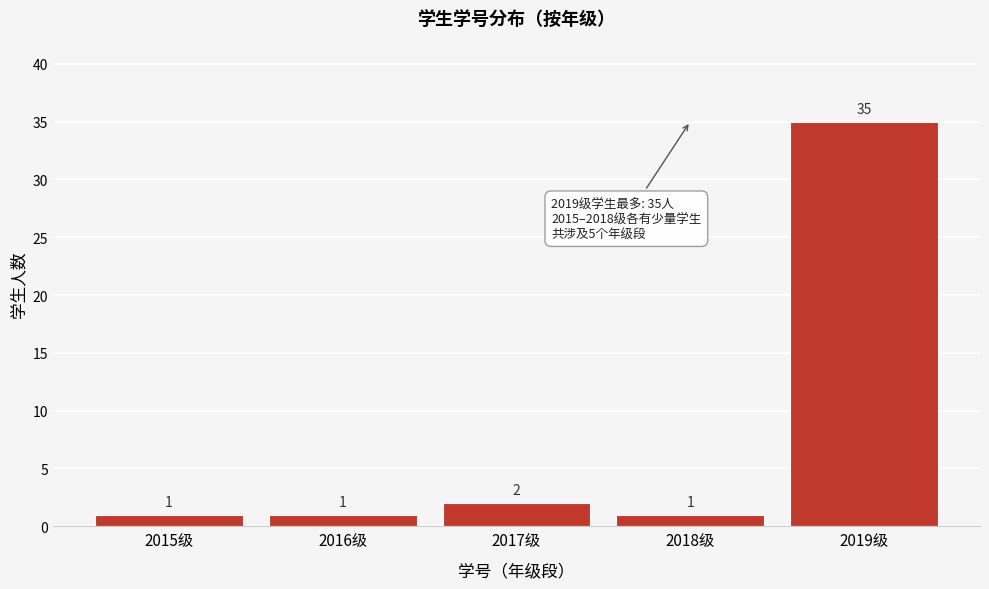

Reading left to right, what are all the values shown in this chart?

1	1	2	1	35